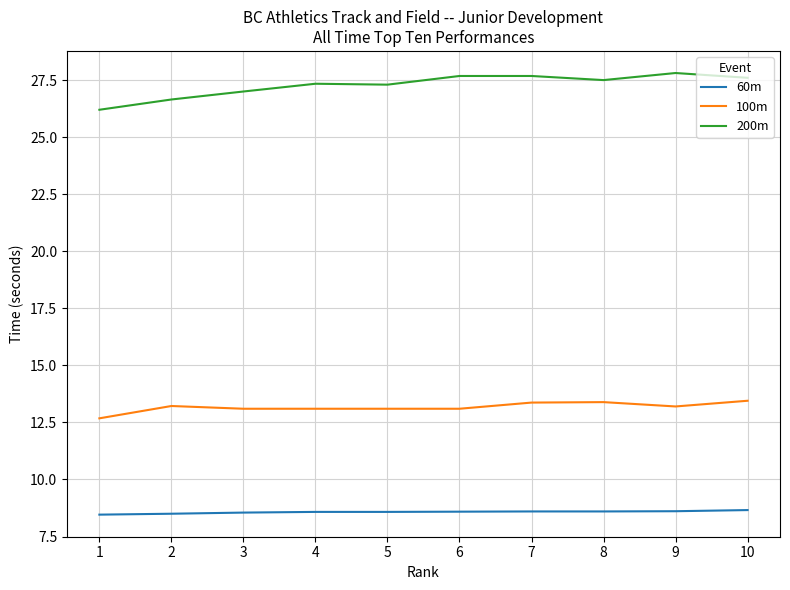

Is it true that 100m equals 6.0 at 1?

False